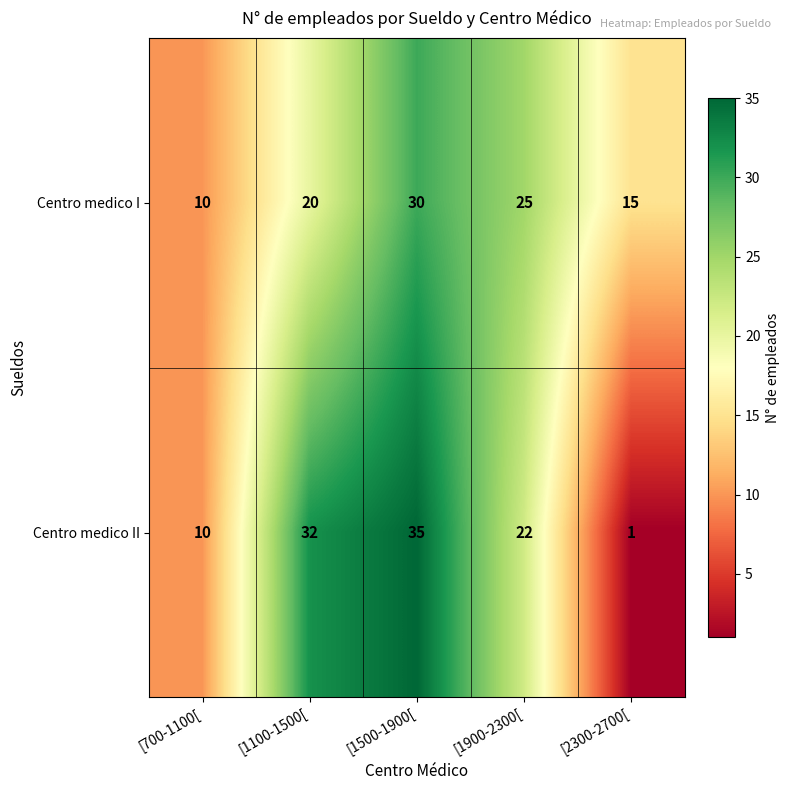

What is the total value across all series at [2300-2700[?

16